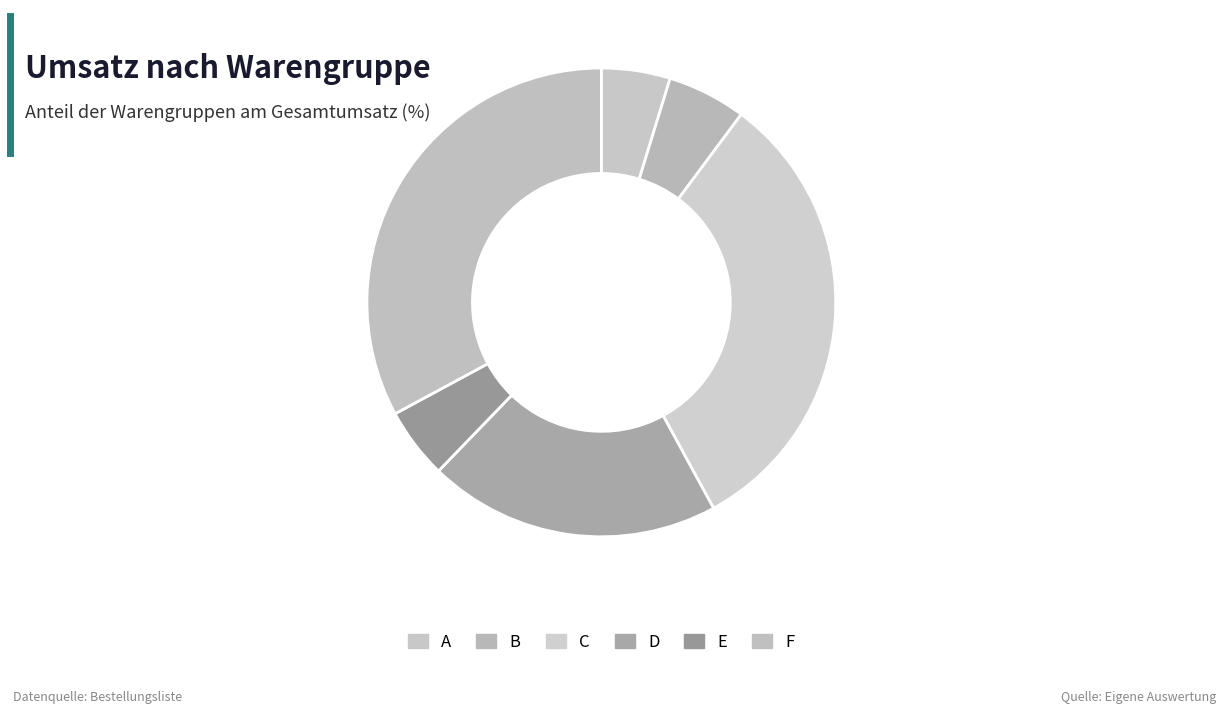

How many segments does this pie chart have?

6